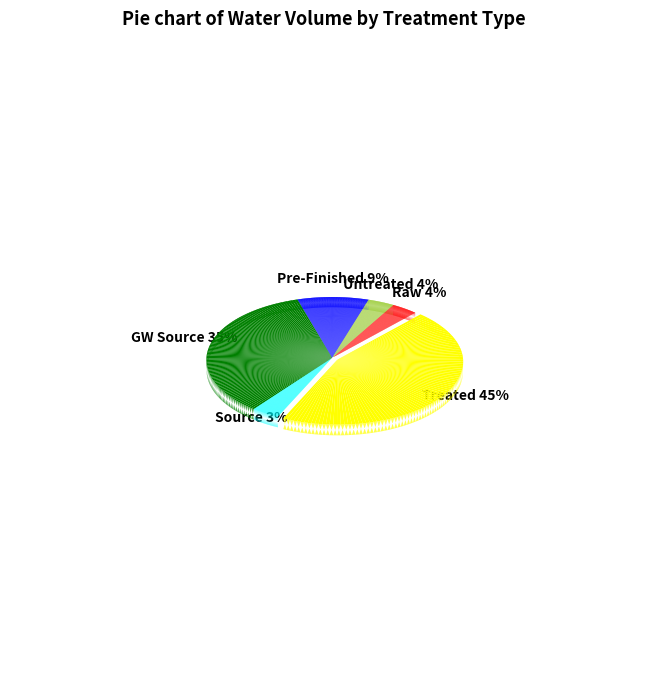

Rank the categories by value from highest to lowest.

Treated, GW Source, Pre-Finished, Raw, Untreated, Source